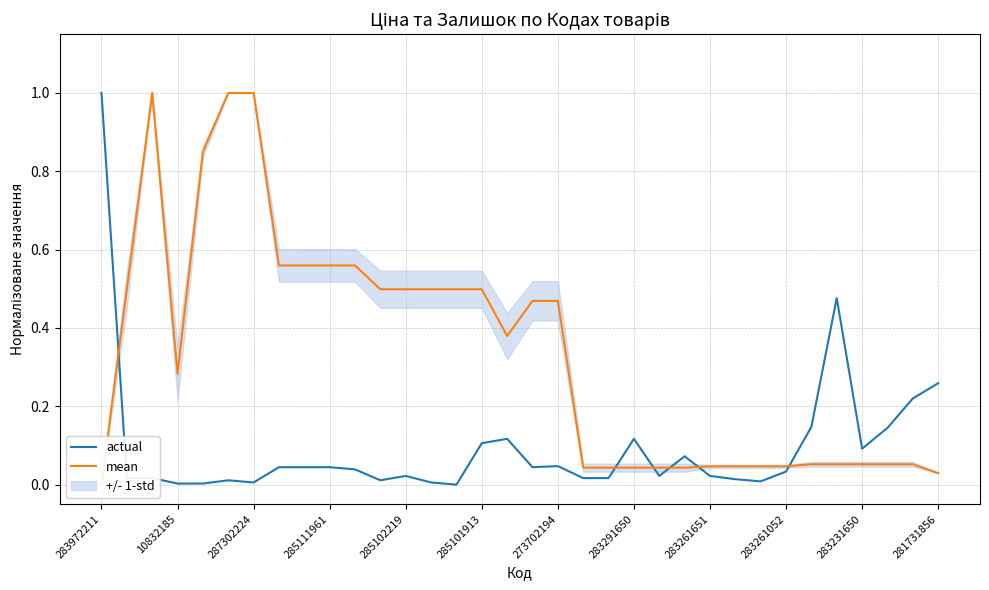

How many values in actual are above zero?

33